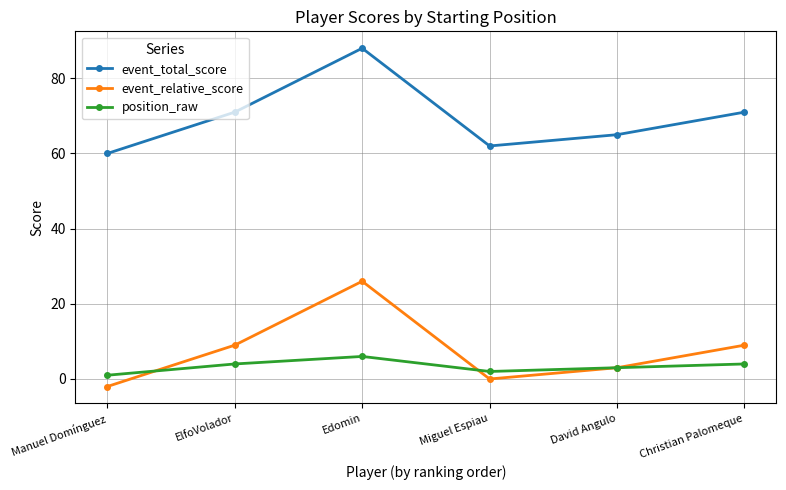

What is the difference between the highest and lowest values at Christian Palomeque?

67